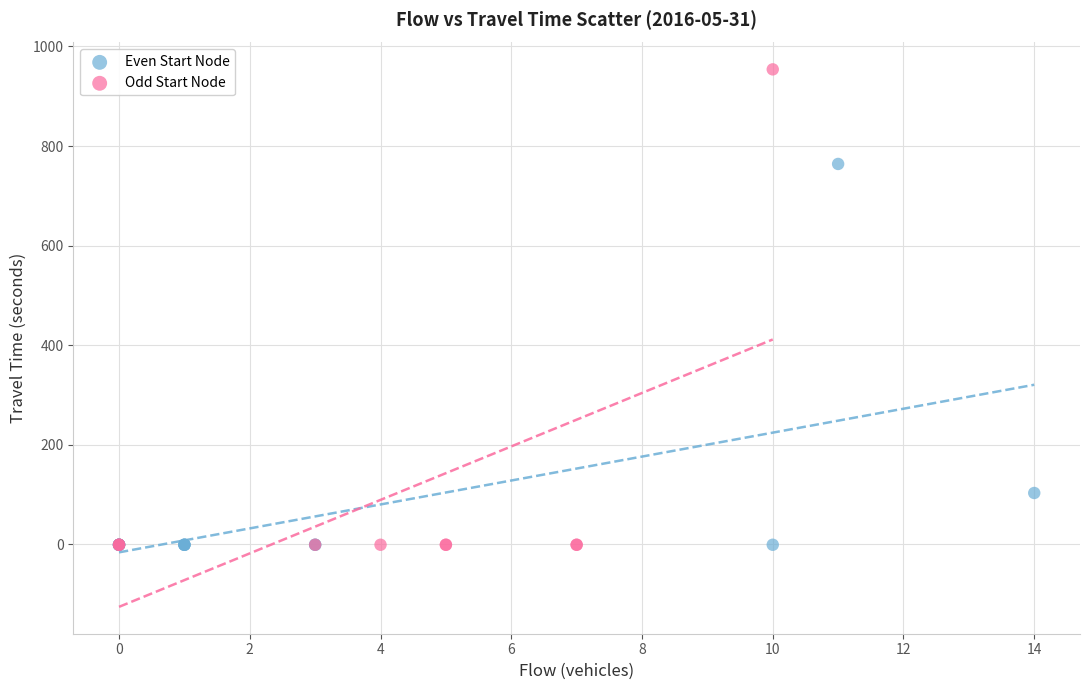

Which series has the largest Y range (max minus min)?

Odd Start Node